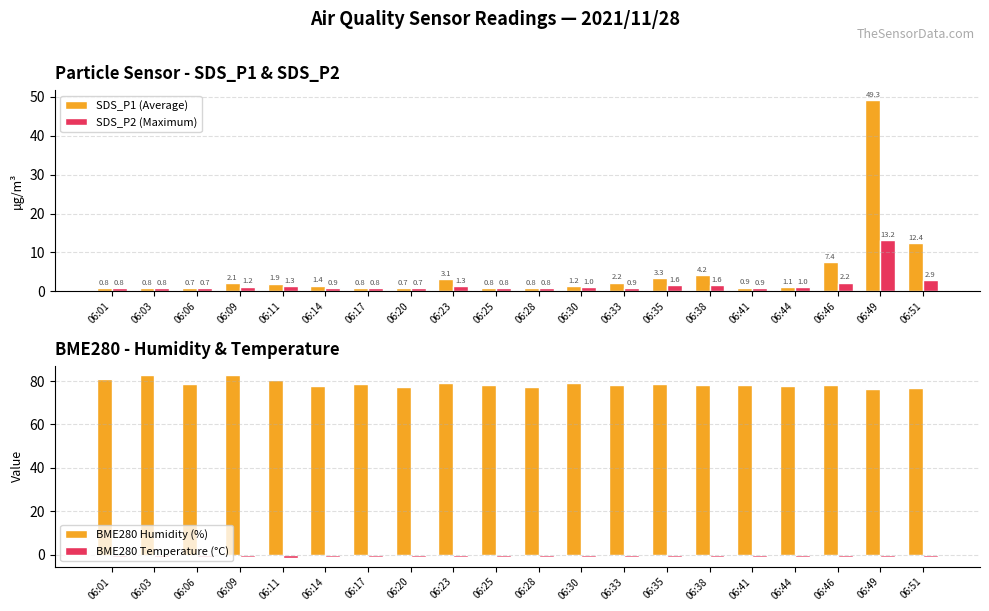

What is the value of the SDS_P2 (Maximum) bar at the 11th from the left?

0.8